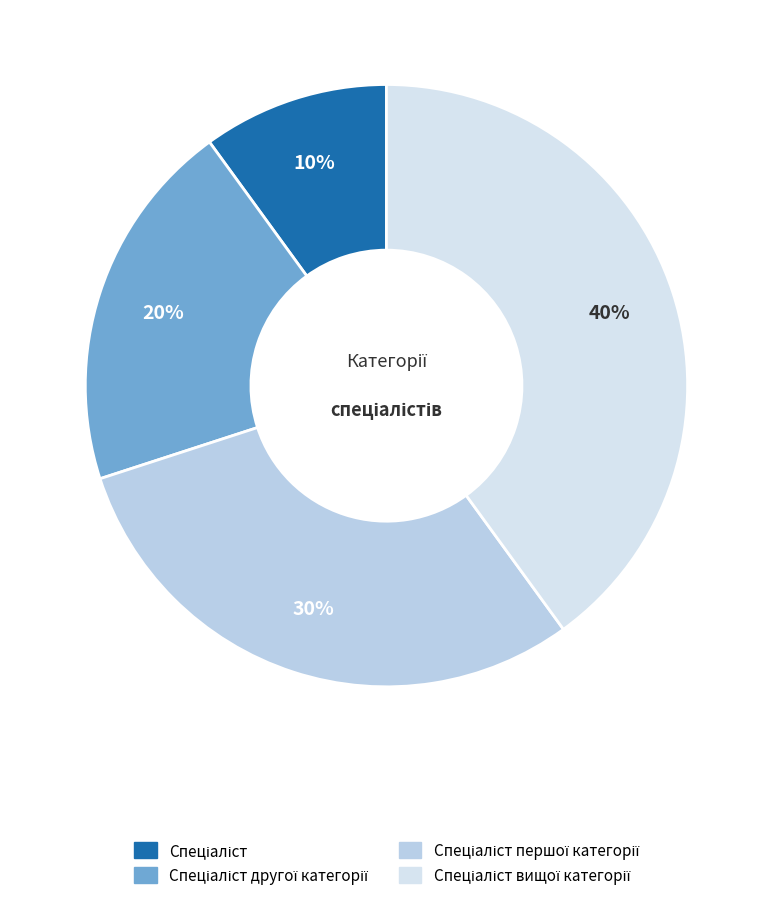

Which category has the biggest portion of the pie?

Спеціаліст вищої категорії